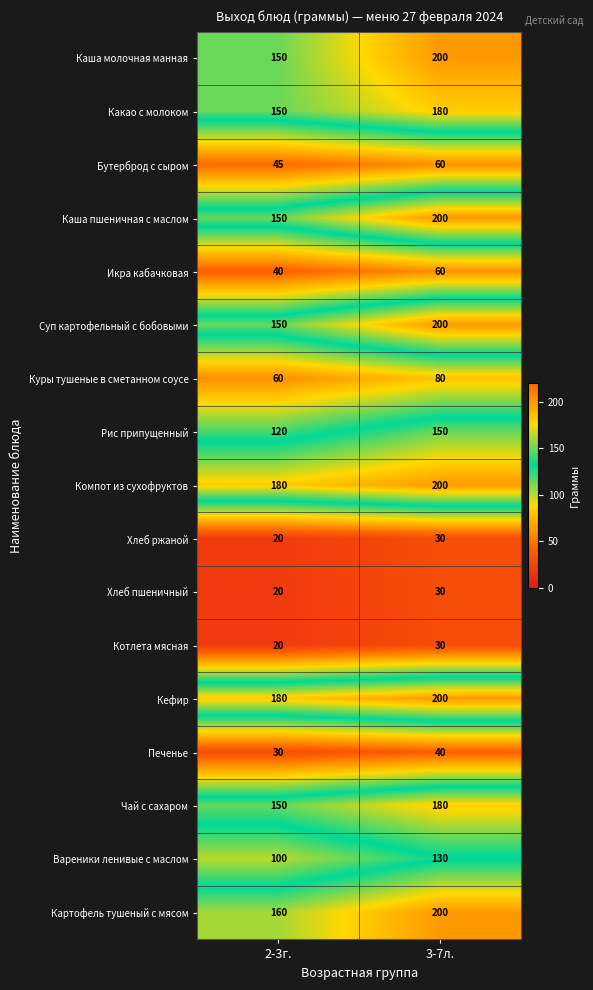

What is the total value across all series at 2-3г.?

1725